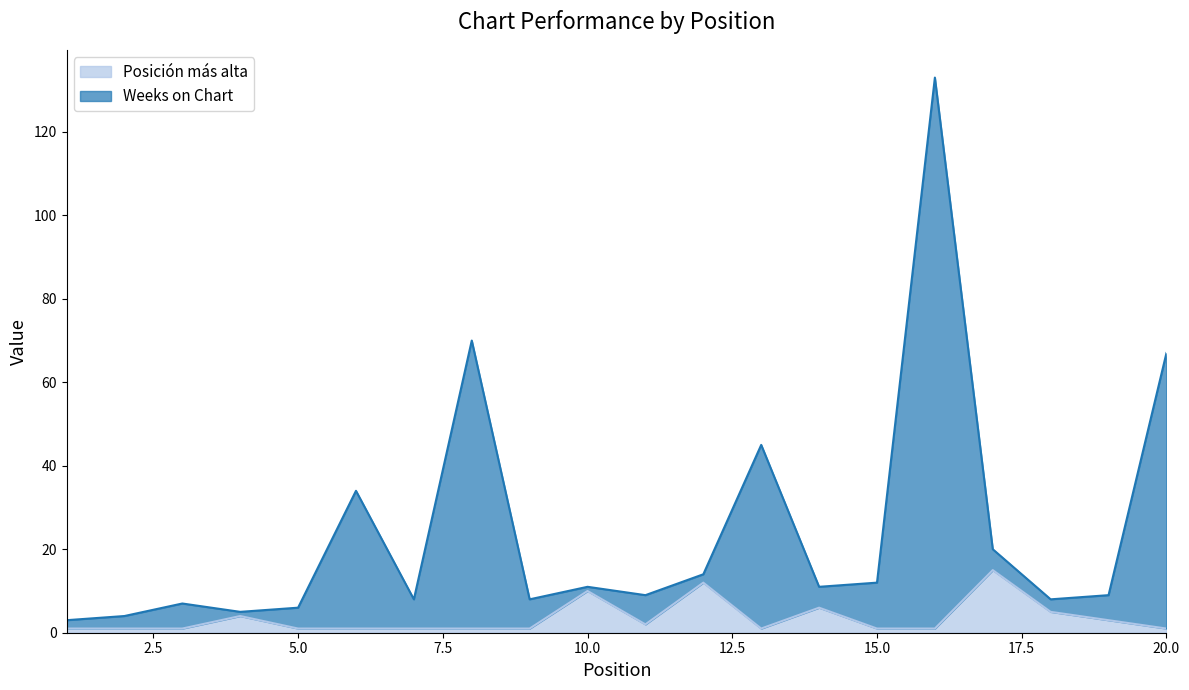

At which category does Posición más alta reach its first local peak?

4